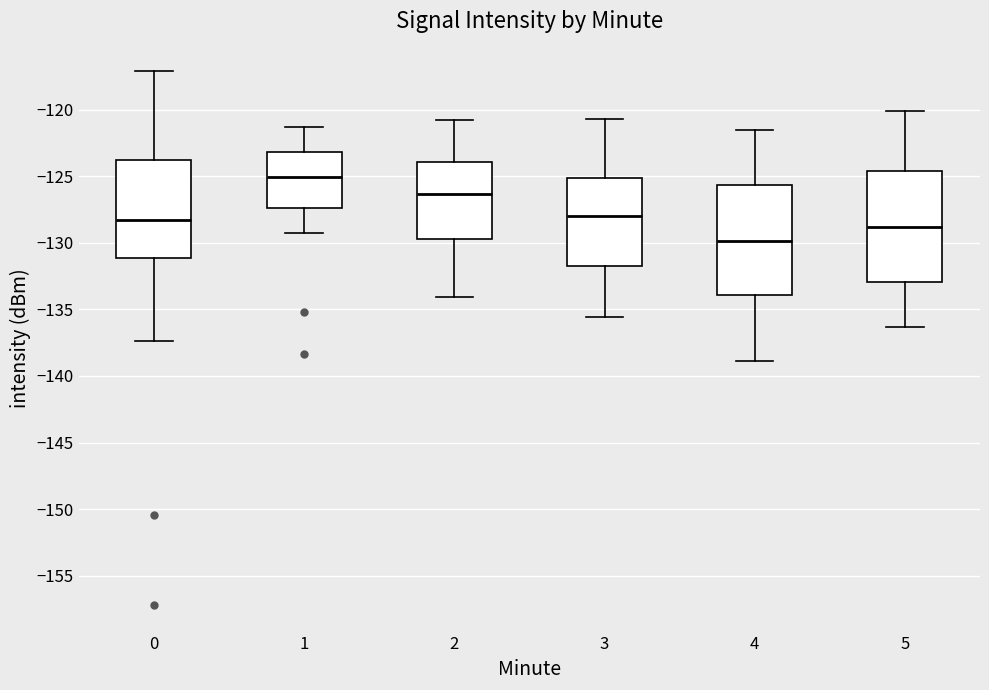

Which box has the highest median line?

1